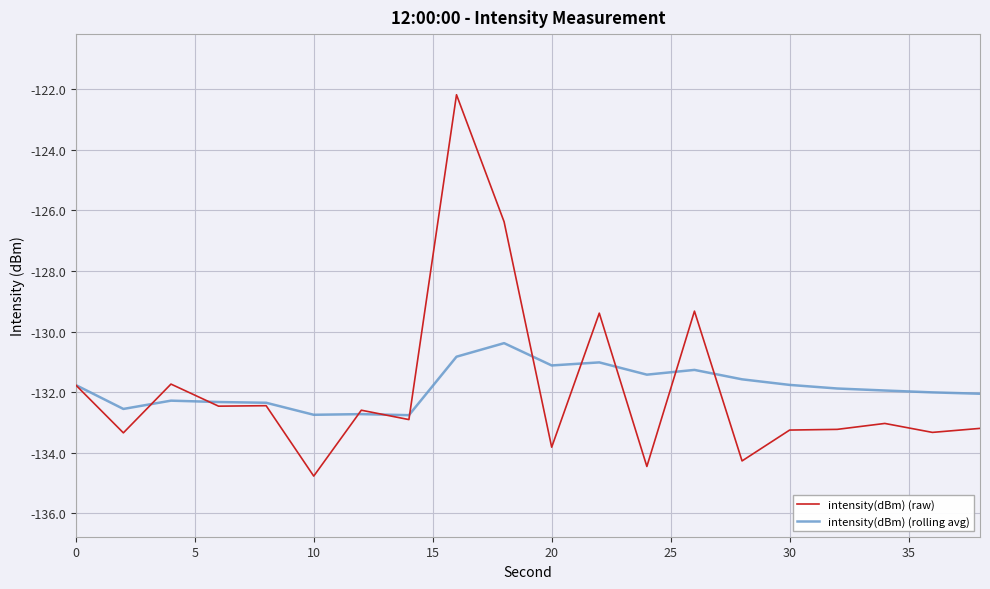

What is the maximum value shown in the chart?

-122.2